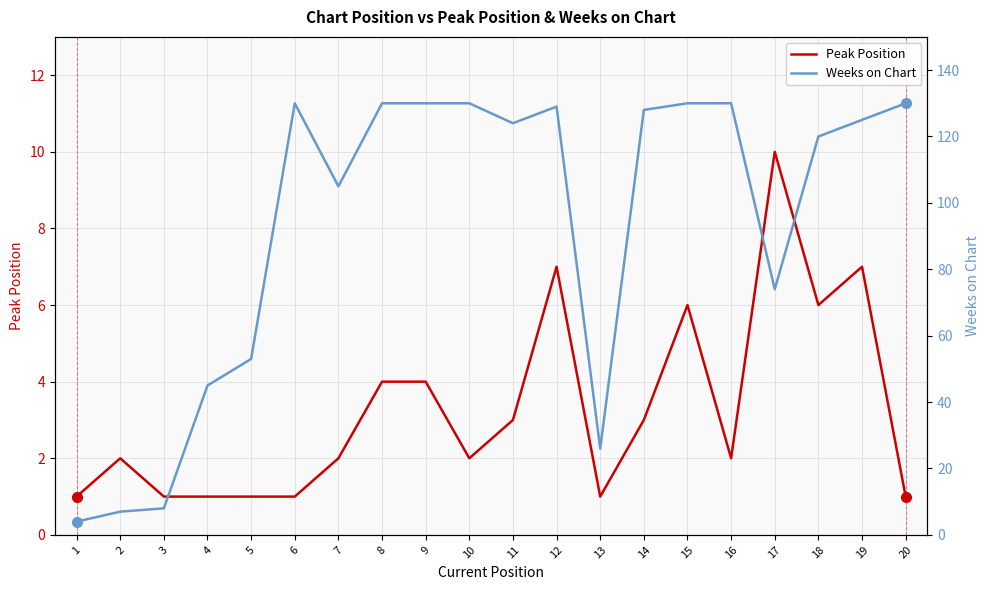

Which has a higher value, 15 or 2?

15